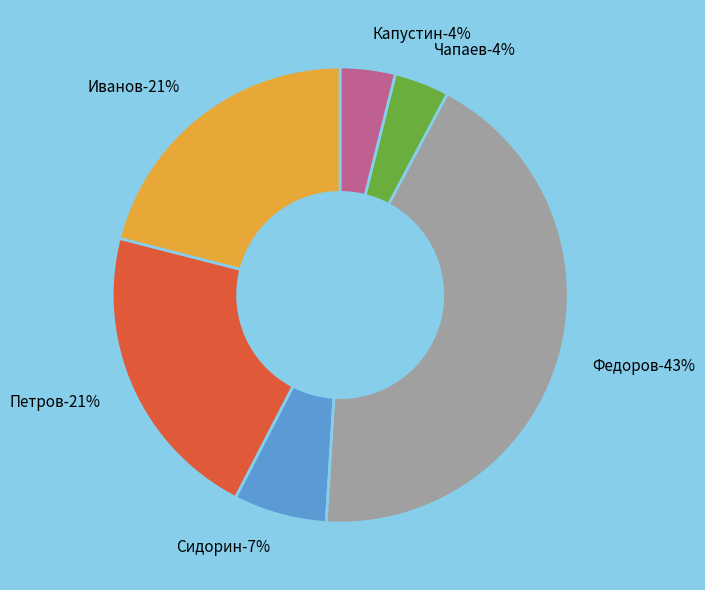

What is the largest slice in the pie chart?

Федоров